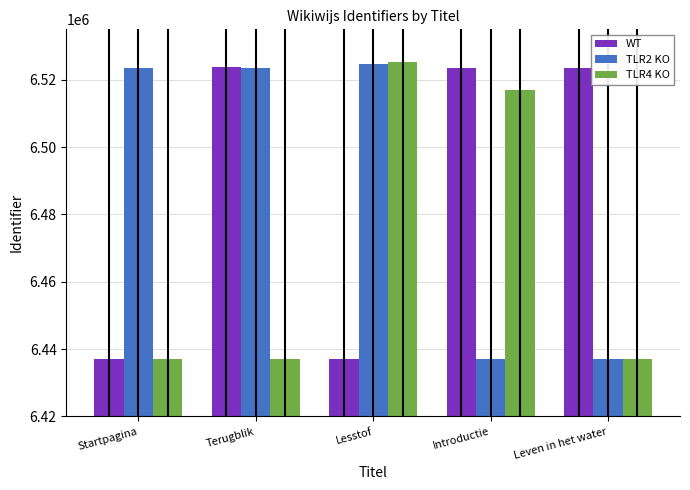

Does the chart contain stacked bars?

No